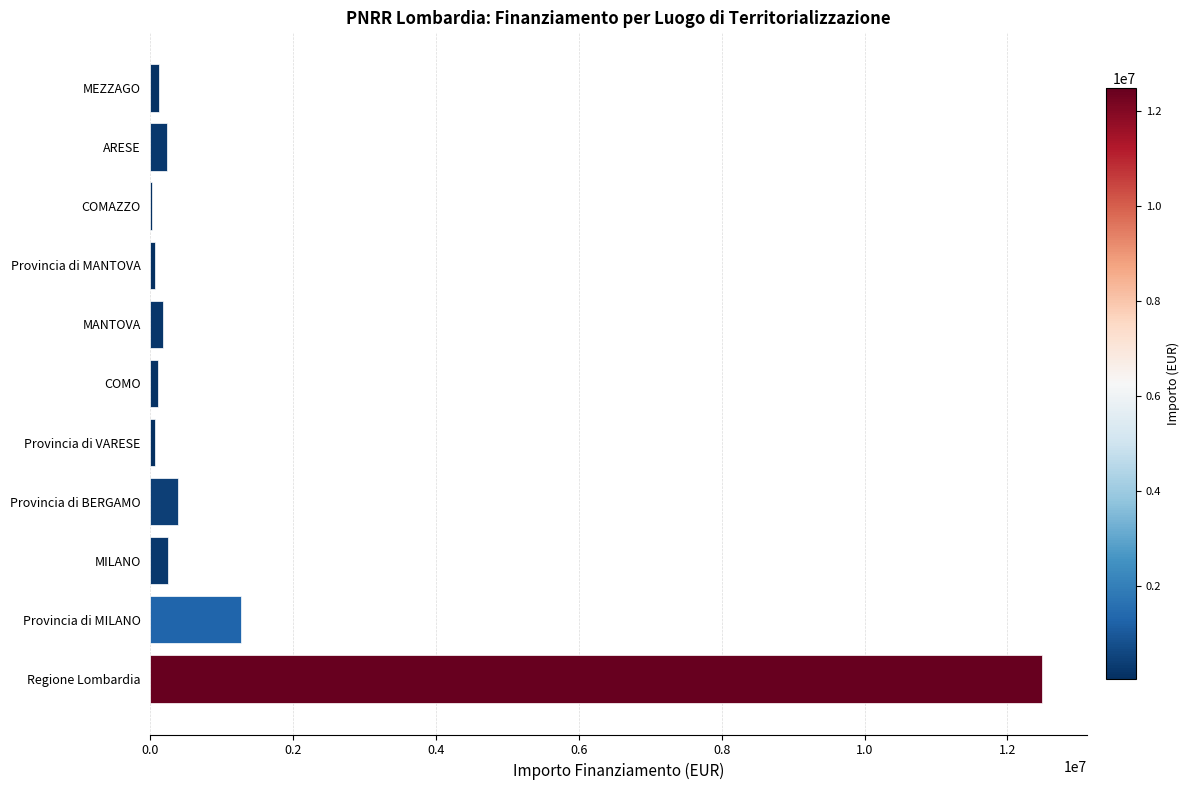

Are the bars horizontal?

Yes